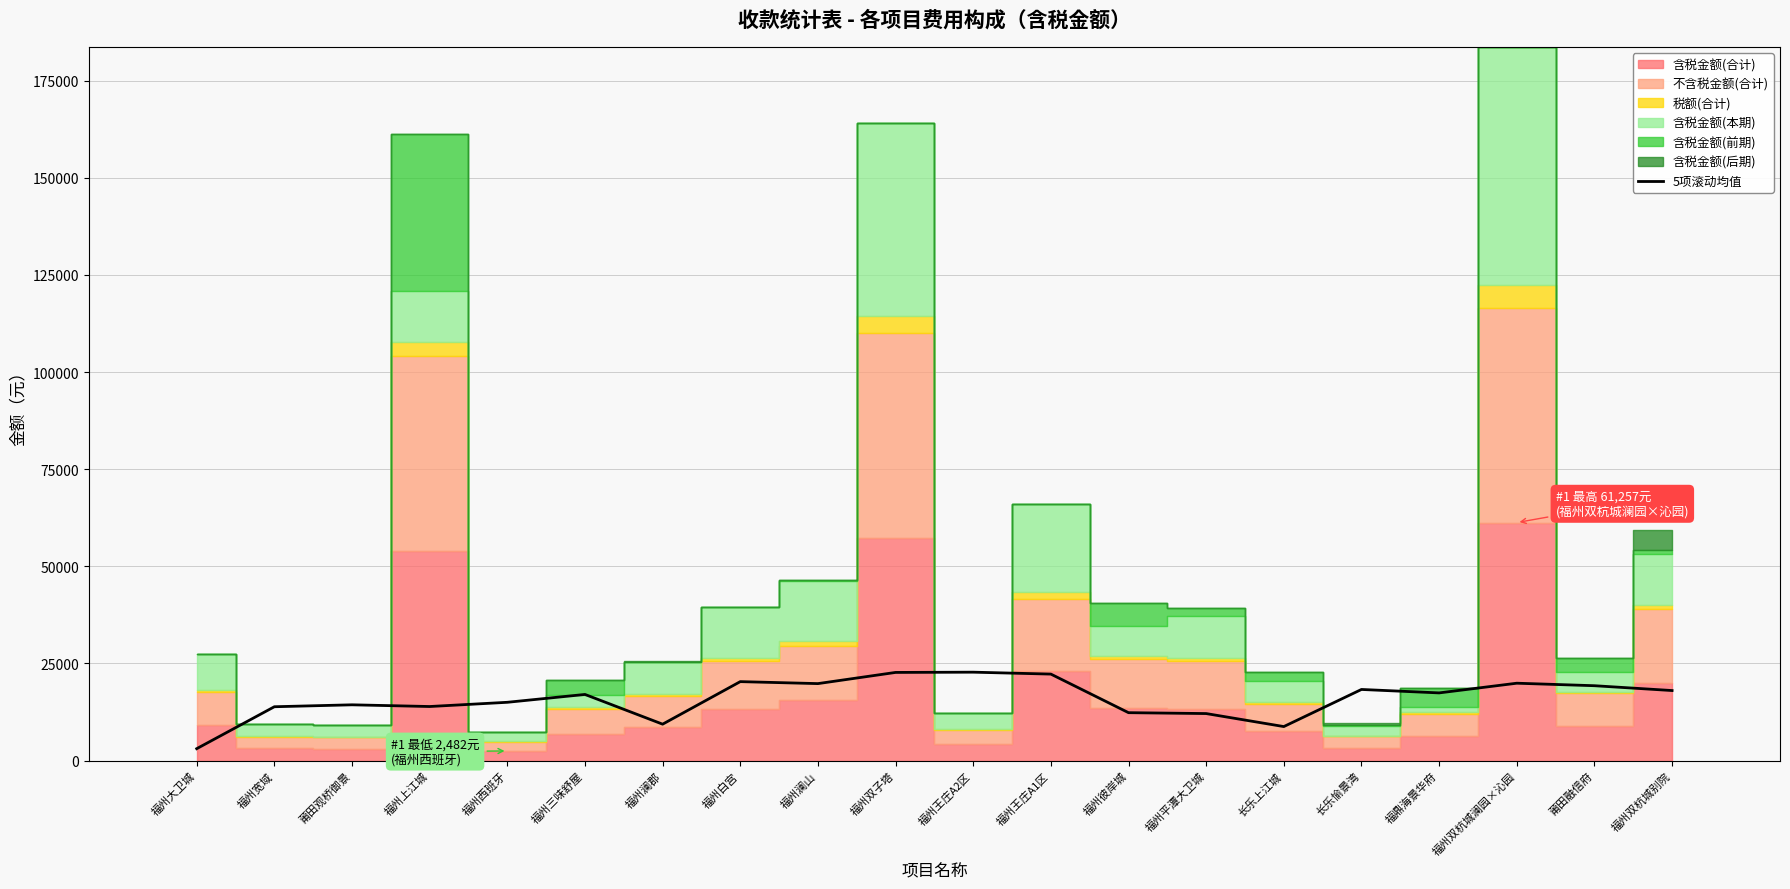

Reading left to right, extract all data points from this chart.

福州大卫城=3062.8	福州宽域=13855.5	莆田观桥御景=14351.8	福州上江城=13912.3	福州西班牙=14999.8	福州三味舒屋=17019.5	福州澜郡=9369.2	福州白宫=20317.6	福州澜山=19809.0	福州双子塔=22685.8	福州王庄A2区=22751.4	福州王庄A1区=22256.8	福州彼岸城=12327.6	福州平潭大卫城=12099.4	长乐上江城=8752.8	长乐愉景湾=18302.7	福鼎海景华府=17416.6	福州双杭城澜园×沁园=19911.3	莆田融信府=19267.1	福州双杭城别院=18023.4